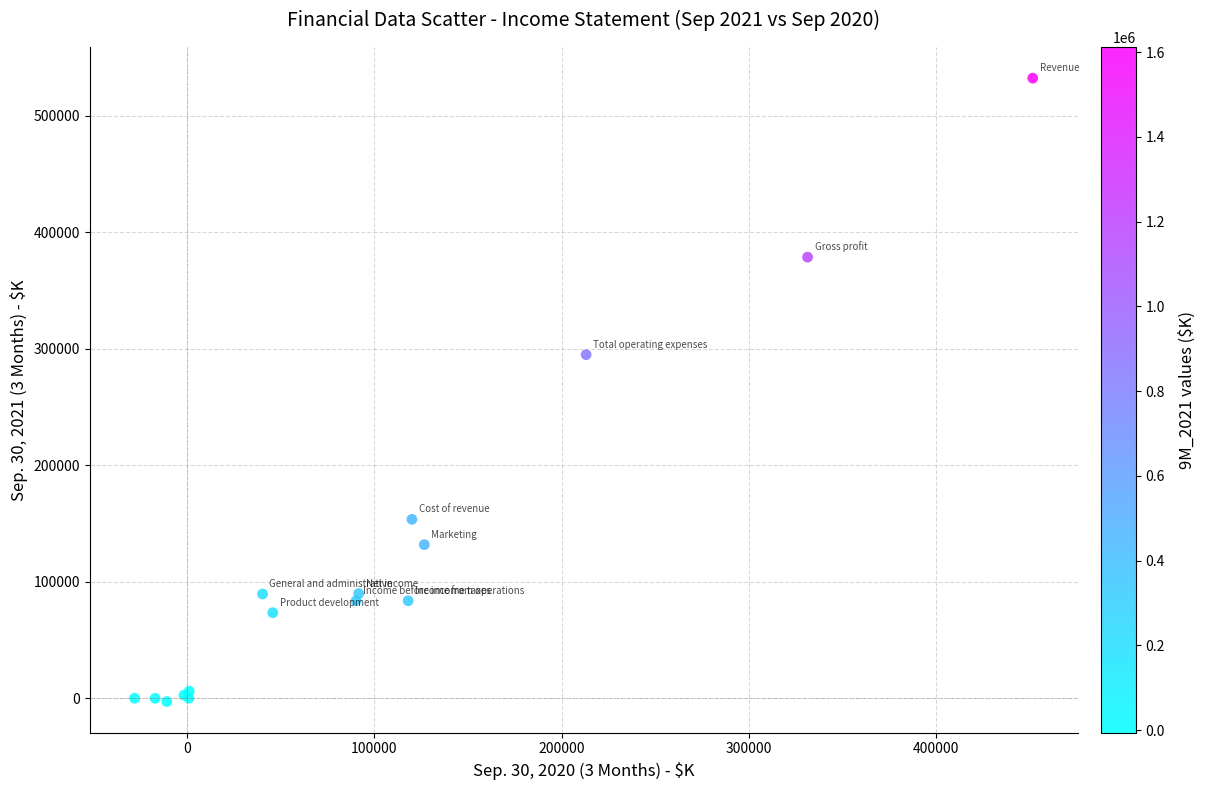

What Y value in the scatter plot is closest to 264825?

295028